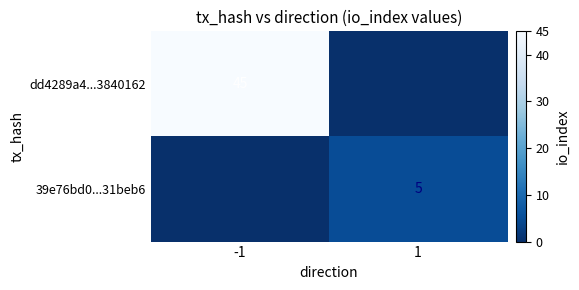

True or false: dd4289a4...3840162 has a value of 45 at -1.

True